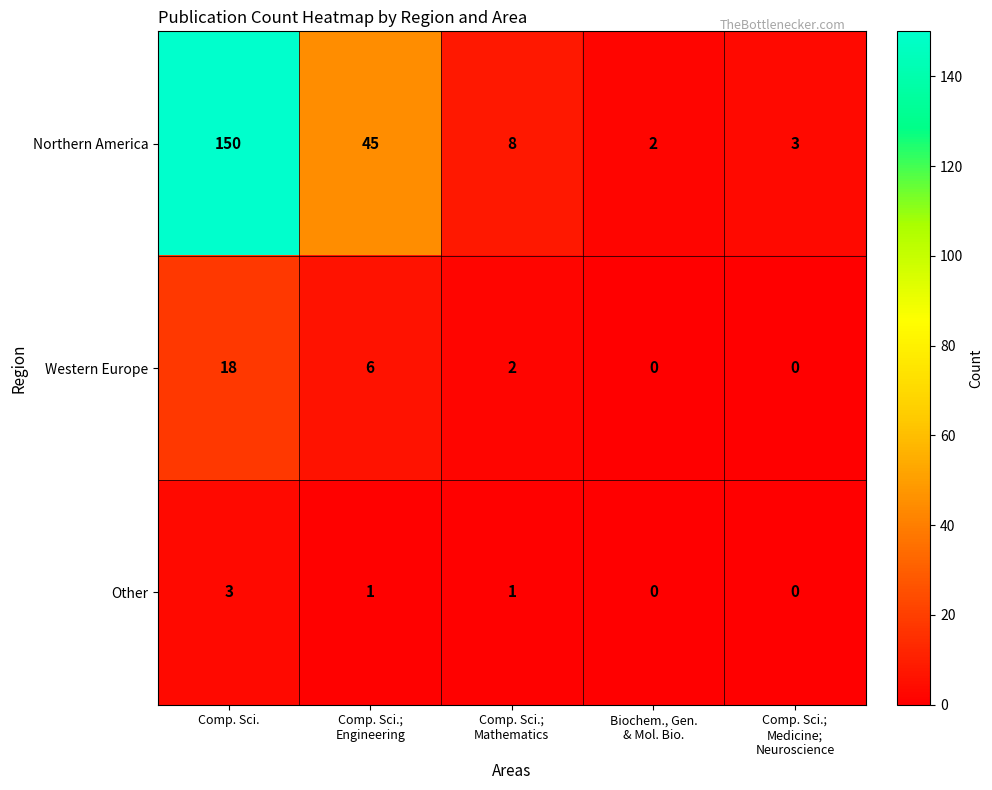

Which category has the highest value across all series?

Comp. Sci.